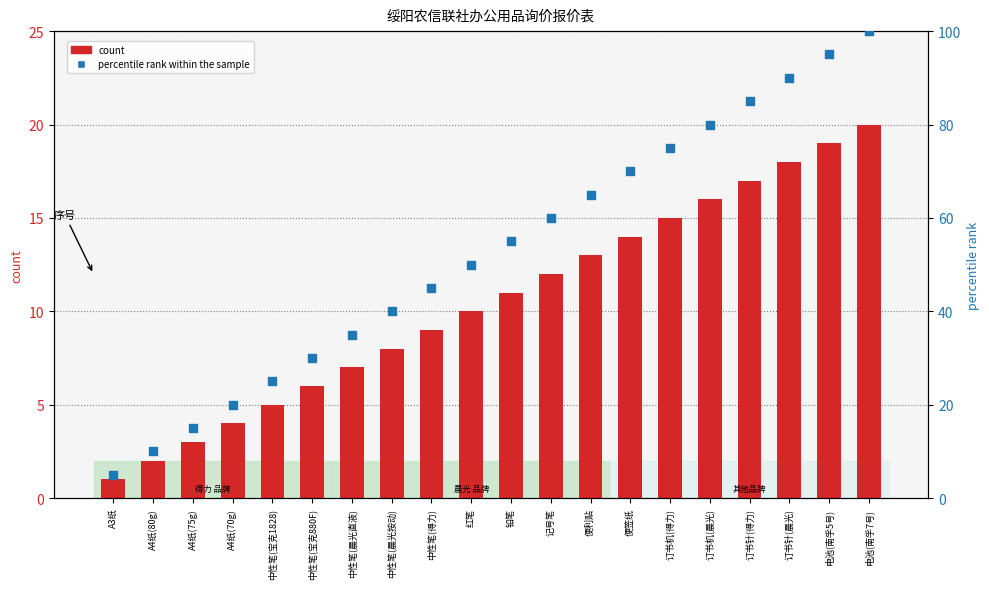

At how many categories does at least one series exceed 13?

18